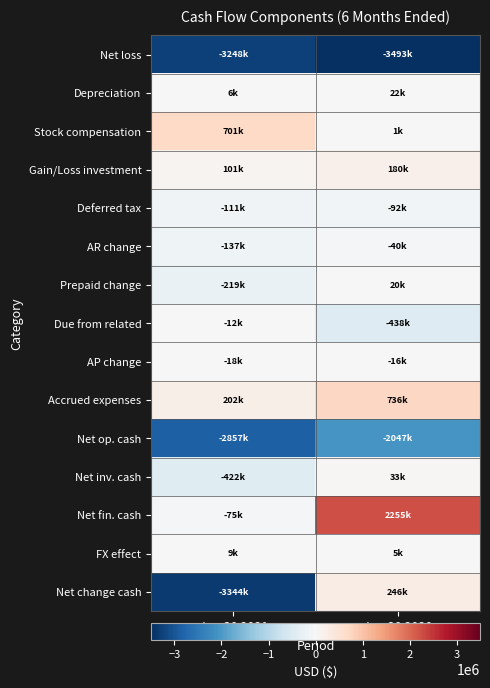

Reading right to left, what are all the values shown in this chart?

Net loss: Jun 30 2020=-3493319	Jun 30 2021=-3248279
Depreciation: Jun 30 2020=21599	Jun 30 2021=5869
Stock compensation: Jun 30 2020=600	Jun 30 2021=701480
Gain/Loss investment: Jun 30 2020=180067	Jun 30 2021=101382
Deferred tax: Jun 30 2020=-92062	Jun 30 2021=-111388
AR change: Jun 30 2020=-39845	Jun 30 2021=-137312
Prepaid change: Jun 30 2020=20091	Jun 30 2021=-219020
Due from related: Jun 30 2020=-438174	Jun 30 2021=-12346
AP change: Jun 30 2020=-16183	Jun 30 2021=-17997
Accrued expenses: Jun 30 2020=736046	Jun 30 2021=201591
Net op. cash: Jun 30 2020=-2047071	Jun 30 2021=-2857078
Net inv. cash: Jun 30 2020=33300	Jun 30 2021=-421974
Net fin. cash: Jun 30 2020=2255107	Jun 30 2021=-74734
FX effect: Jun 30 2020=4590	Jun 30 2021=9419
Net change cash: Jun 30 2020=245926	Jun 30 2021=-3344367